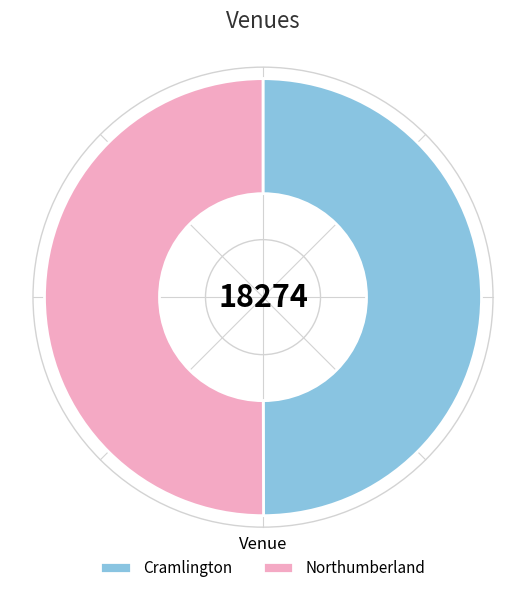

Do Cramlington and Northumberland together represent more than half of the pie?

Yes